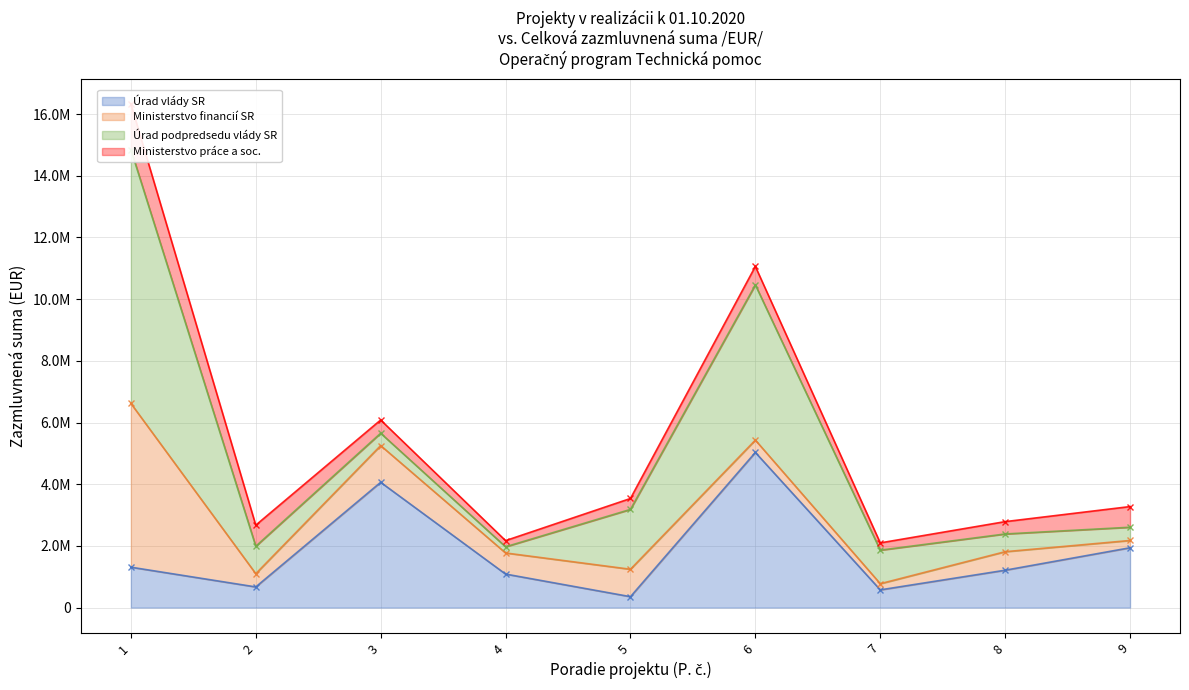

Reading left to right, extract all data points from this chart.

Úrad vlády SR: 1310000	670000	4062000	1087000	354000	5030000	574854	1212000	1940000
Ministerstvo financií SR: 5310000	429206	1190802	684198	889000	400000	200000	600000	235900
Úrad podpredsedu vlády SR: 8230000	889000	400000	200000	1940000	5030000	1087000	574854	429206
Ministerstvo práce a soc.: 1477522	684198	429206	200000	354000	600000	235900	400000	670000